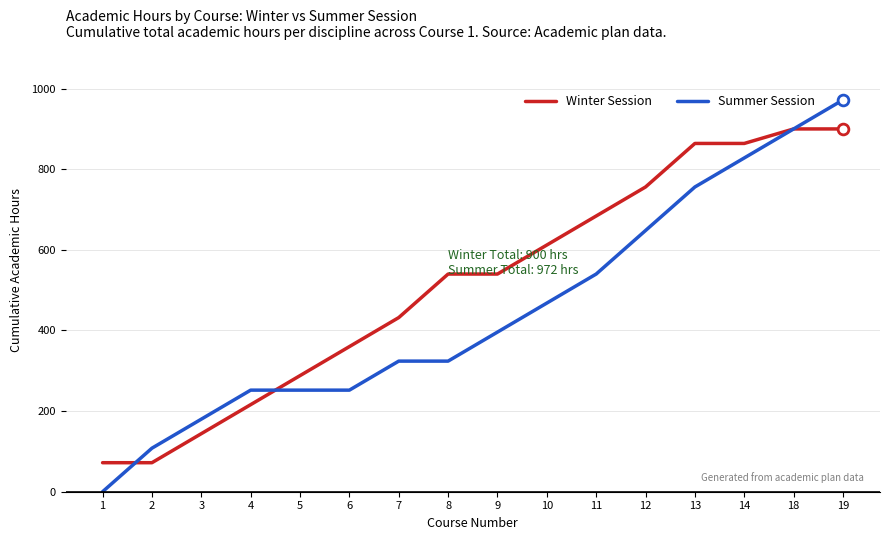

Is the value of Summer Session at 2 greater than the value of Winter Session at 19?

No